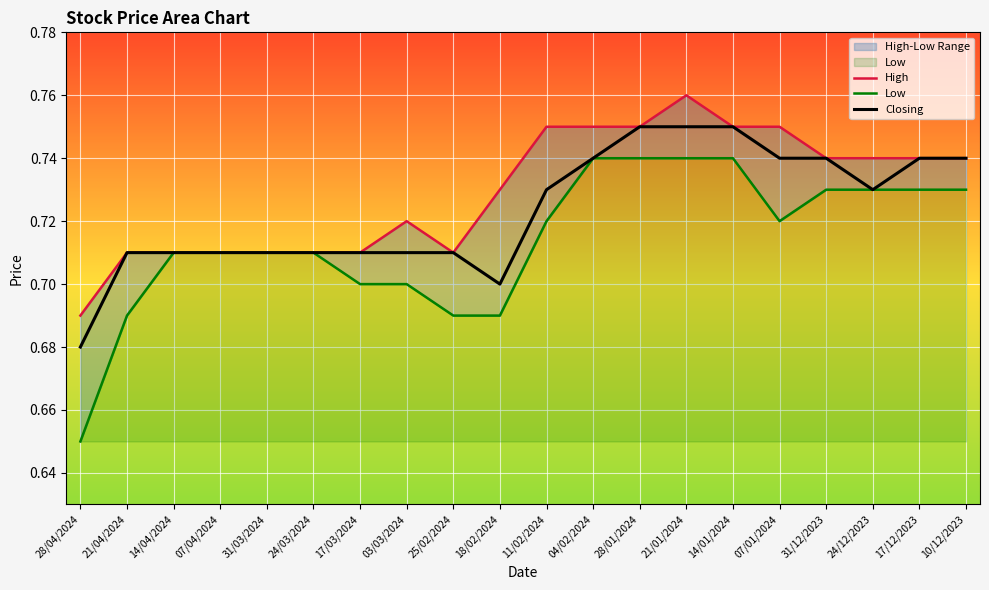

What is the sum of all Low values?

14.3